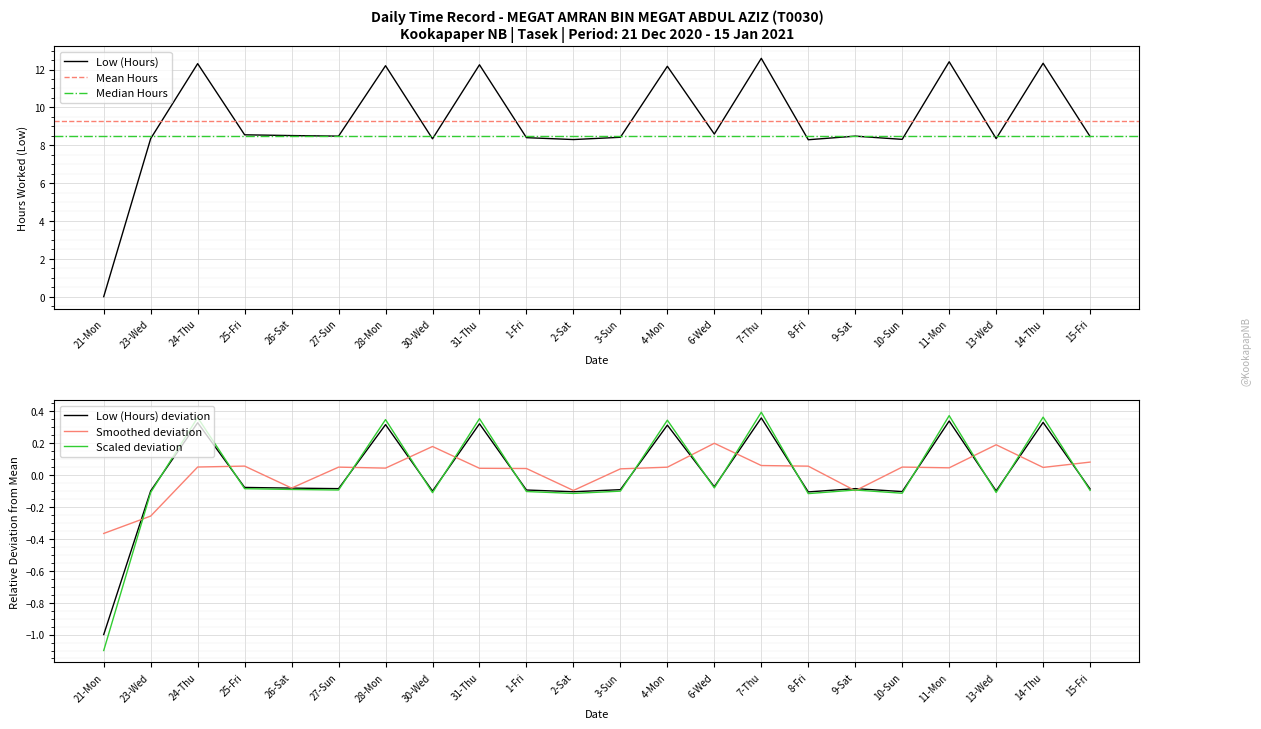

The value of Low (Hours) at 13-Wed is 8.3. True or false?

True